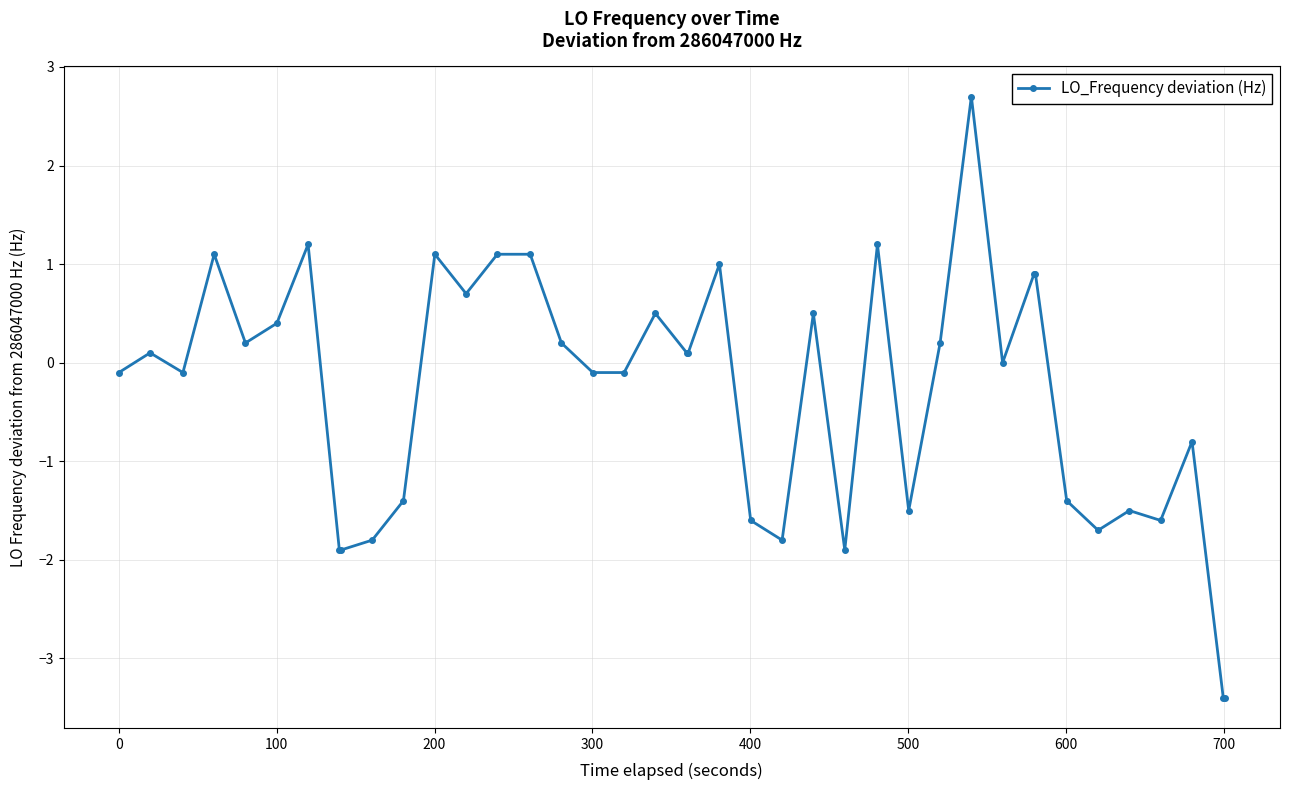

True or false: there are more than 0 points higher than both neighbors.

True